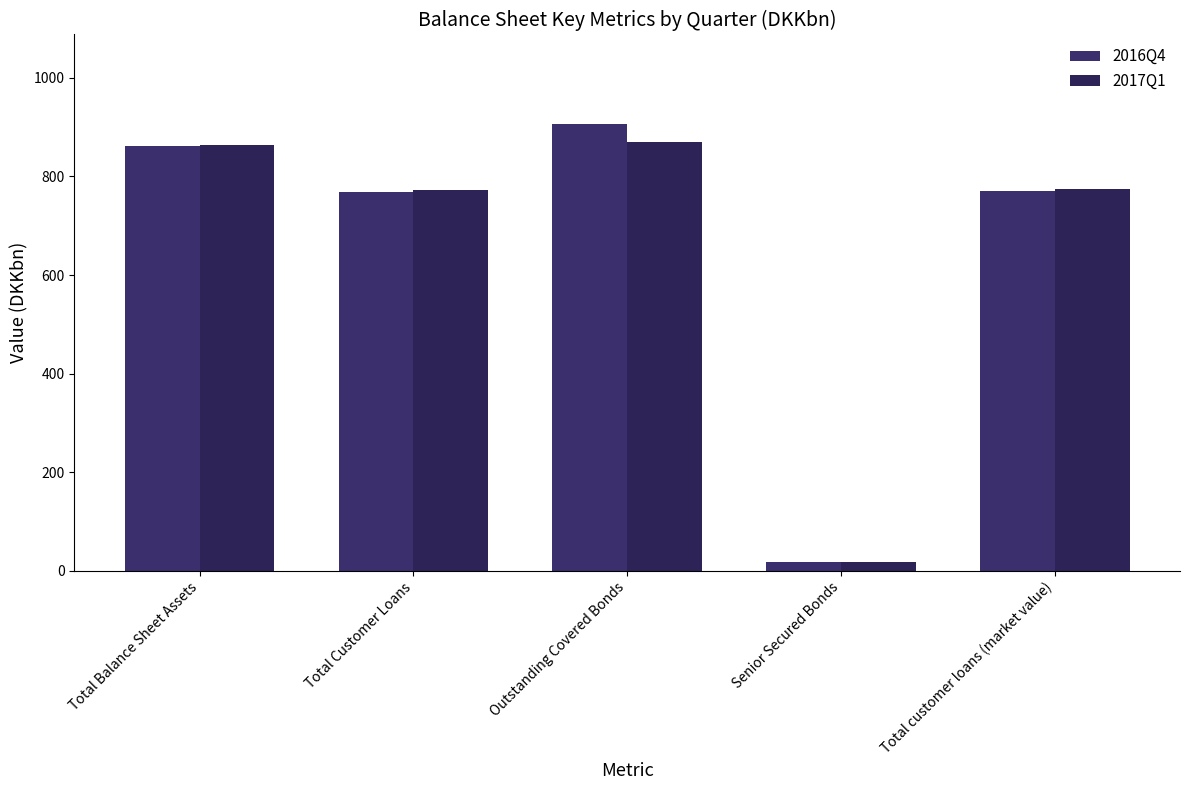

At how many categories does at least one series exceed 739?

4